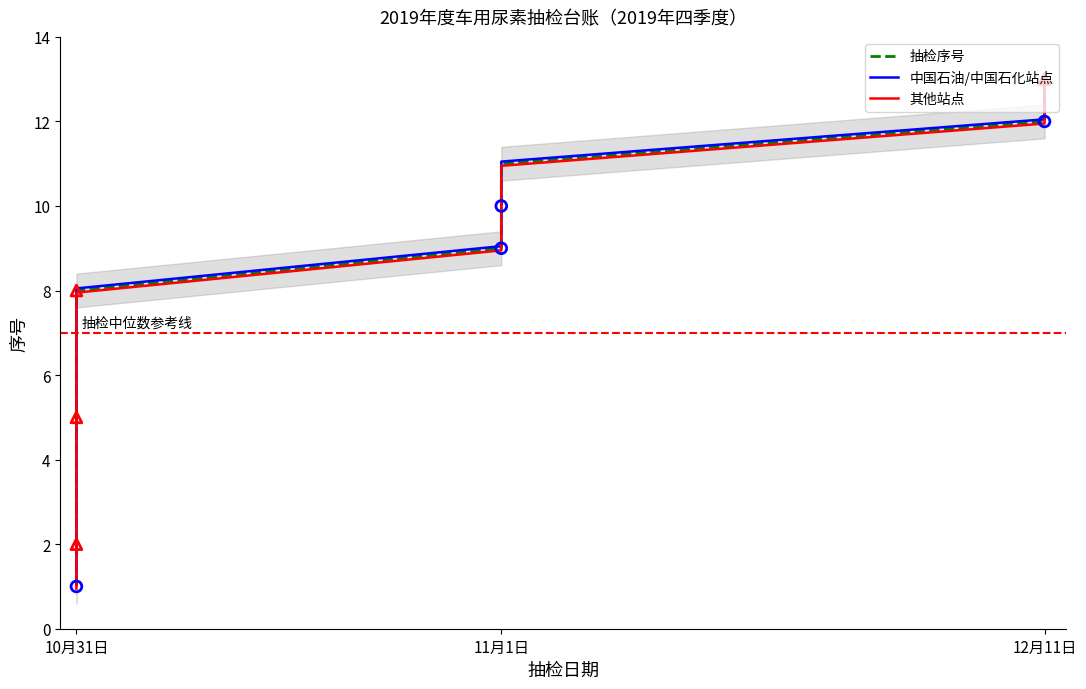

Is the value of 抽检序号 at 11月1日 greater than the value of 中国石油/中国石化站点 at 10月31日?

Yes